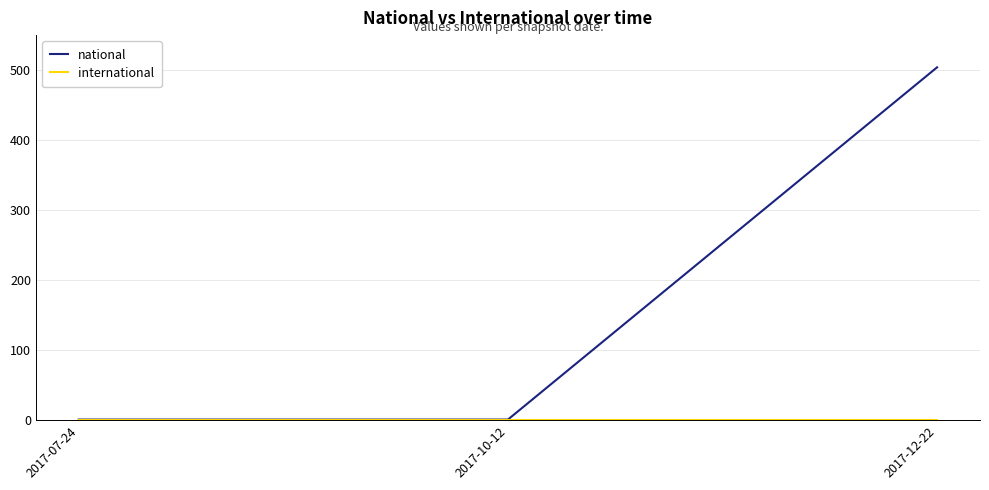

At which label does national reach its peak?

2017-12-22